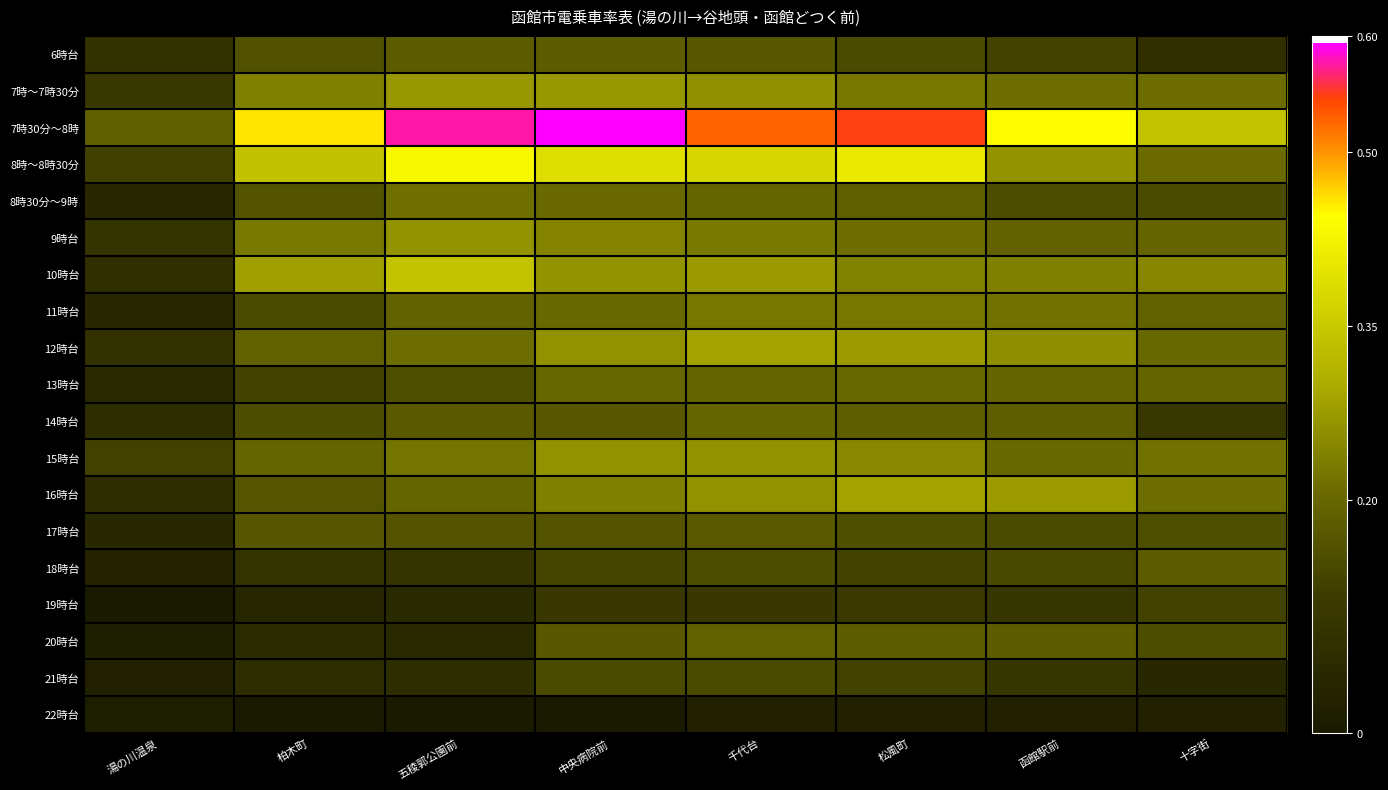

Reading left to right, list all the values displayed in this chart.

6時台: 湯の川温泉=0.1	柏木町=0.2	五稜郭公園前=0.2	中央病院前=0.2	千代台=0.2	松風町=0.1	函館駅前=0.1	十字街=0.1
7時～7時30分: 湯の川温泉=0.1	柏木町=0.2	五稜郭公園前=0.3	中央病院前=0.3	千代台=0.3	松風町=0.2	函館駅前=0.2	十字街=0.2
7時30分～8時: 湯の川温泉=0.2	柏木町=0.5	五稜郭公園前=0.6	中央病院前=0.6	千代台=0.5	松風町=0.5	函館駅前=0.4	十字街=0.3
8時～8時30分: 湯の川温泉=0.1	柏木町=0.3	五稜郭公園前=0.4	中央病院前=0.4	千代台=0.4	松風町=0.4	函館駅前=0.3	十字街=0.2
8時30分～9時: 湯の川温泉=0.0	柏木町=0.2	五稜郭公園前=0.2	中央病院前=0.2	千代台=0.2	松風町=0.2	函館駅前=0.2	十字街=0.1
9時台: 湯の川温泉=0.1	柏木町=0.2	五稜郭公園前=0.3	中央病院前=0.2	千代台=0.2	松風町=0.2	函館駅前=0.2	十字街=0.2
10時台: 湯の川温泉=0.1	柏木町=0.3	五稜郭公園前=0.3	中央病院前=0.3	千代台=0.3	松風町=0.2	函館駅前=0.2	十字街=0.2
11時台: 湯の川温泉=0.0	柏木町=0.2	五稜郭公園前=0.2	中央病院前=0.2	千代台=0.2	松風町=0.2	函館駅前=0.2	十字街=0.2
12時台: 湯の川温泉=0.1	柏木町=0.2	五稜郭公園前=0.2	中央病院前=0.3	千代台=0.3	松風町=0.3	函館駅前=0.3	十字街=0.2
13時台: 湯の川温泉=0.1	柏木町=0.1	五稜郭公園前=0.2	中央病院前=0.2	千代台=0.2	松風町=0.2	函館駅前=0.2	十字街=0.2
14時台: 湯の川温泉=0.1	柏木町=0.2	五稜郭公園前=0.2	中央病院前=0.2	千代台=0.2	松風町=0.2	函館駅前=0.2	十字街=0.1
15時台: 湯の川温泉=0.1	柏木町=0.2	五稜郭公園前=0.2	中央病院前=0.3	千代台=0.3	松風町=0.3	函館駅前=0.2	十字街=0.2
16時台: 湯の川温泉=0.1	柏木町=0.2	五稜郭公園前=0.2	中央病院前=0.2	千代台=0.3	松風町=0.3	函館駅前=0.3	十字街=0.2
17時台: 湯の川温泉=0.0	柏木町=0.2	五稜郭公園前=0.2	中央病院前=0.2	千代台=0.2	松風町=0.2	函館駅前=0.1	十字街=0.2
18時台: 湯の川温泉=0.0	柏木町=0.1	五稜郭公園前=0.1	中央病院前=0.1	千代台=0.2	松風町=0.1	函館駅前=0.1	十字街=0.2
19時台: 湯の川温泉=0.0	柏木町=0.0	五稜郭公園前=0.1	中央病院前=0.1	千代台=0.1	松風町=0.1	函館駅前=0.1	十字街=0.1
20時台: 湯の川温泉=0.0	柏木町=0.1	五稜郭公園前=0.1	中央病院前=0.2	千代台=0.2	松風町=0.2	函館駅前=0.2	十字街=0.2
21時台: 湯の川温泉=0.0	柏木町=0.1	五稜郭公園前=0.1	中央病院前=0.1	千代台=0.1	松風町=0.1	函館駅前=0.1	十字街=0.0
22時台: 湯の川温泉=0.0	柏木町=0.0	五稜郭公園前=0.0	中央病院前=0.0	千代台=0.0	松風町=0.0	函館駅前=0.0	十字街=0.0